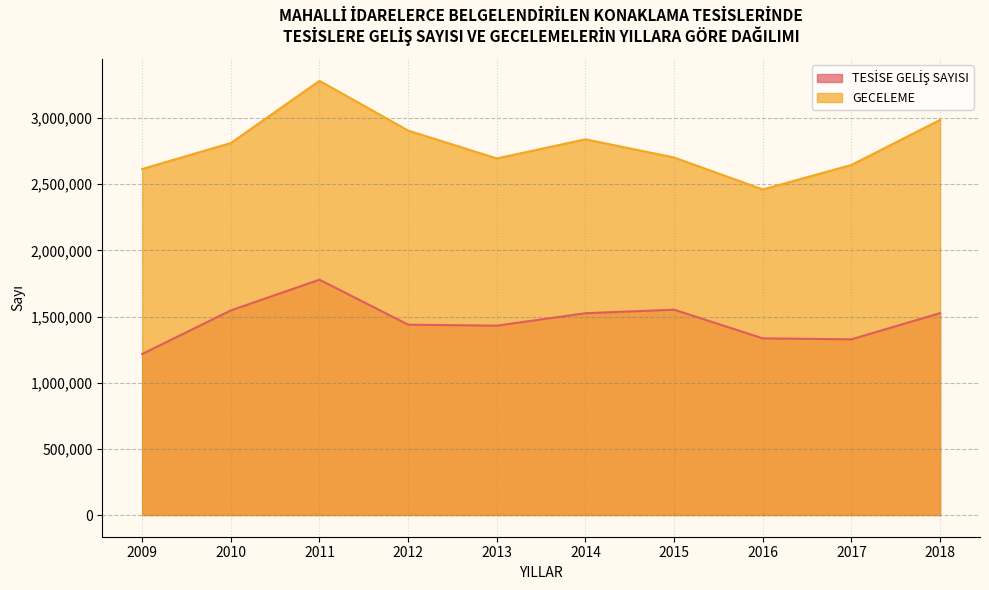

Rank the series by their average value, from lowest to highest.

TESİSE GELİŞ SAYISI, GECELEME